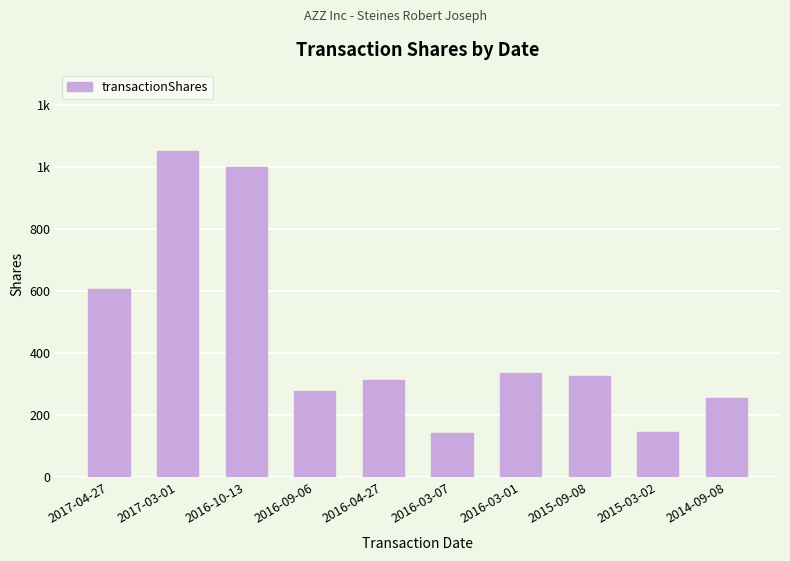

Reading left to right, extract all data points from this chart.

2017-04-27=608	2017-03-01=1050	2016-10-13=1000	2016-09-06=277	2016-04-27=313	2016-03-07=143	2016-03-01=335	2015-09-08=327	2015-03-02=147	2014-09-08=257